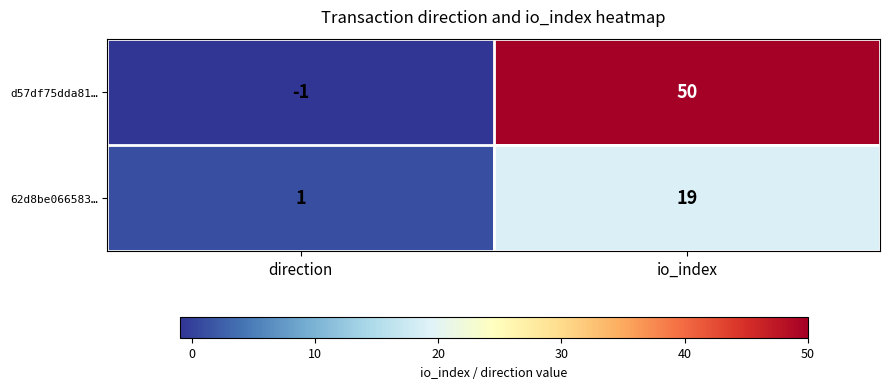

What is the sum of the 62d8be066583… values at io_index and direction?

20